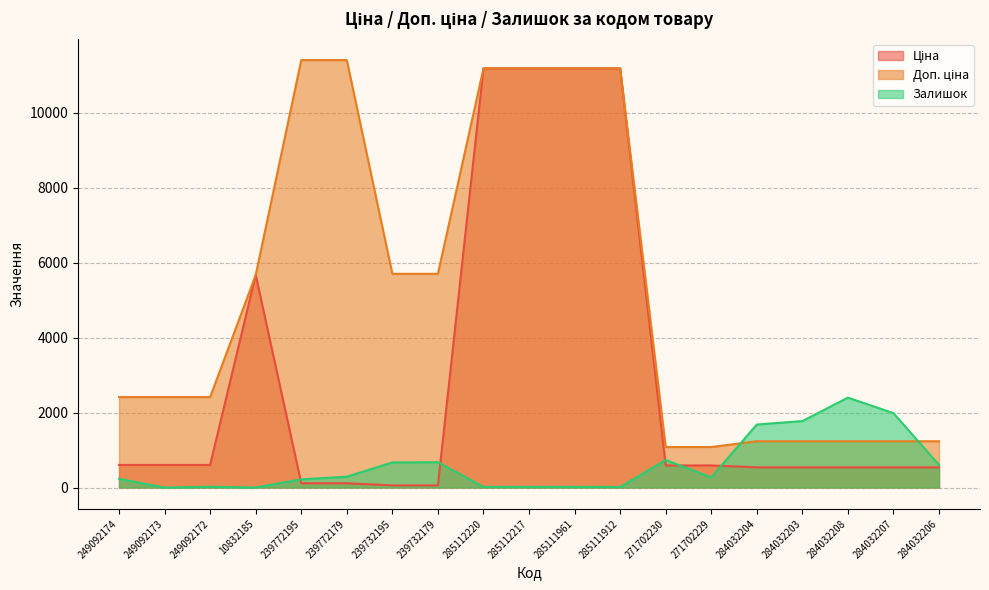

At which category does Ціна reach its first local peak?

10832185